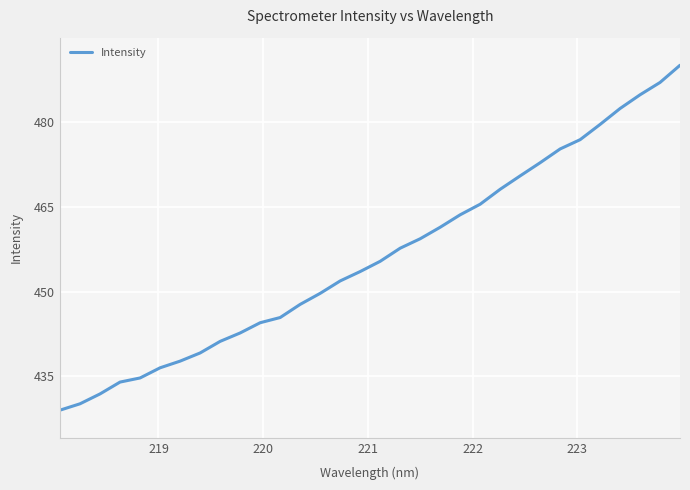

What is the difference between the maximum and minimum values?

61.1